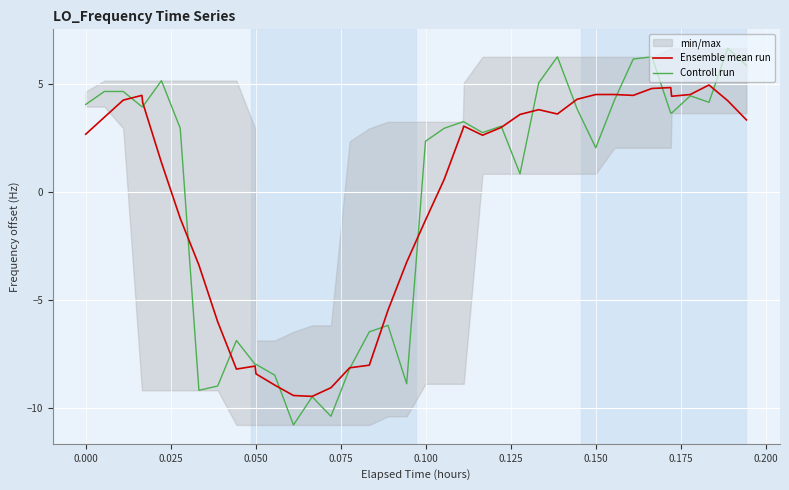

What are all the series names shown in the legend?

Ensemble mean run, Controll run